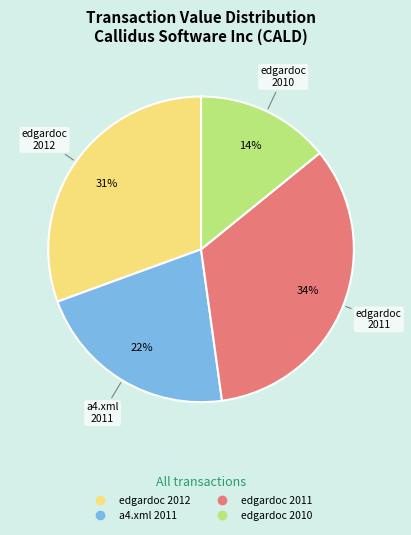

Is there any slice that represents more than half of the pie?

No